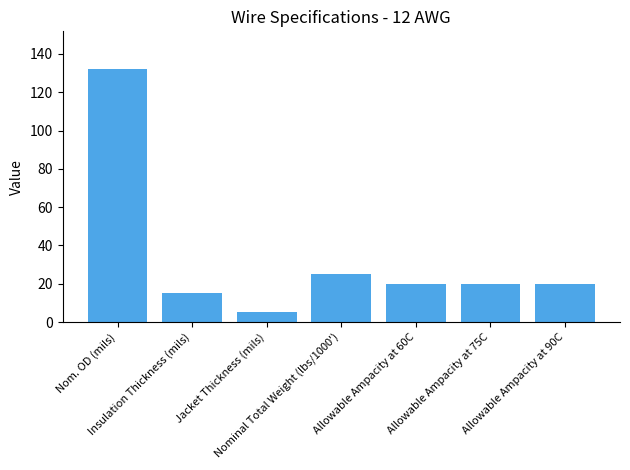

What is the sum of the values at Allowable Ampacity at 60C and Allowable Ampacity at 75C?

40